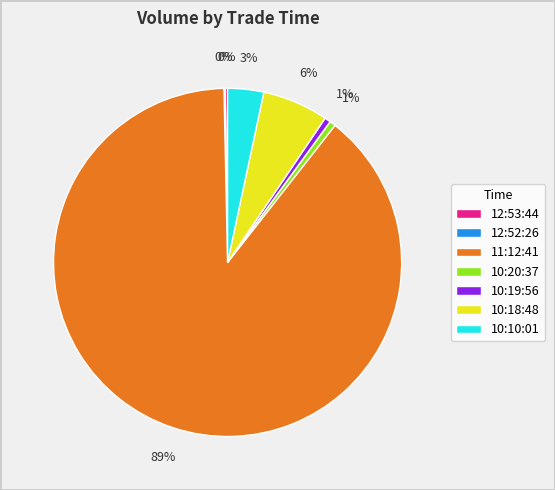

True or false: 11:12:41 accounts for 80% of the total.

False